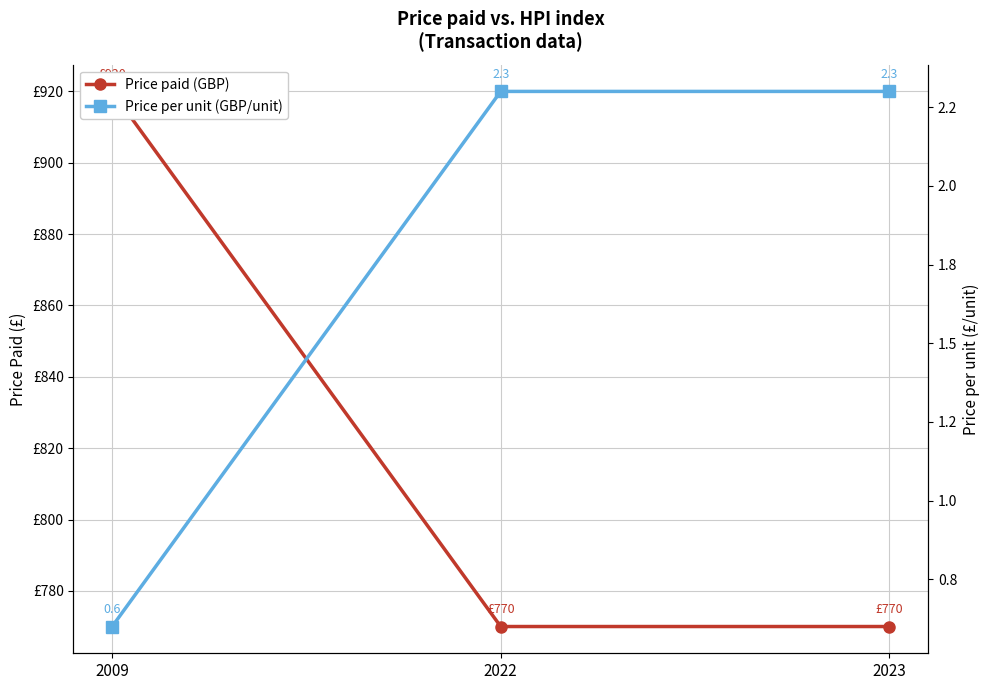

What is the value of the Price paid (GBP) point at the 2nd from the left?

770.0